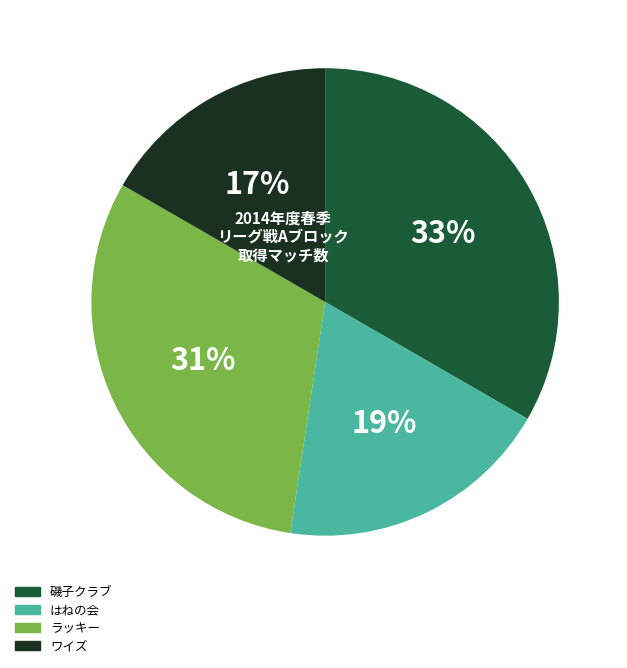

Does 磯子クラブ account for over 50% of the chart?

No